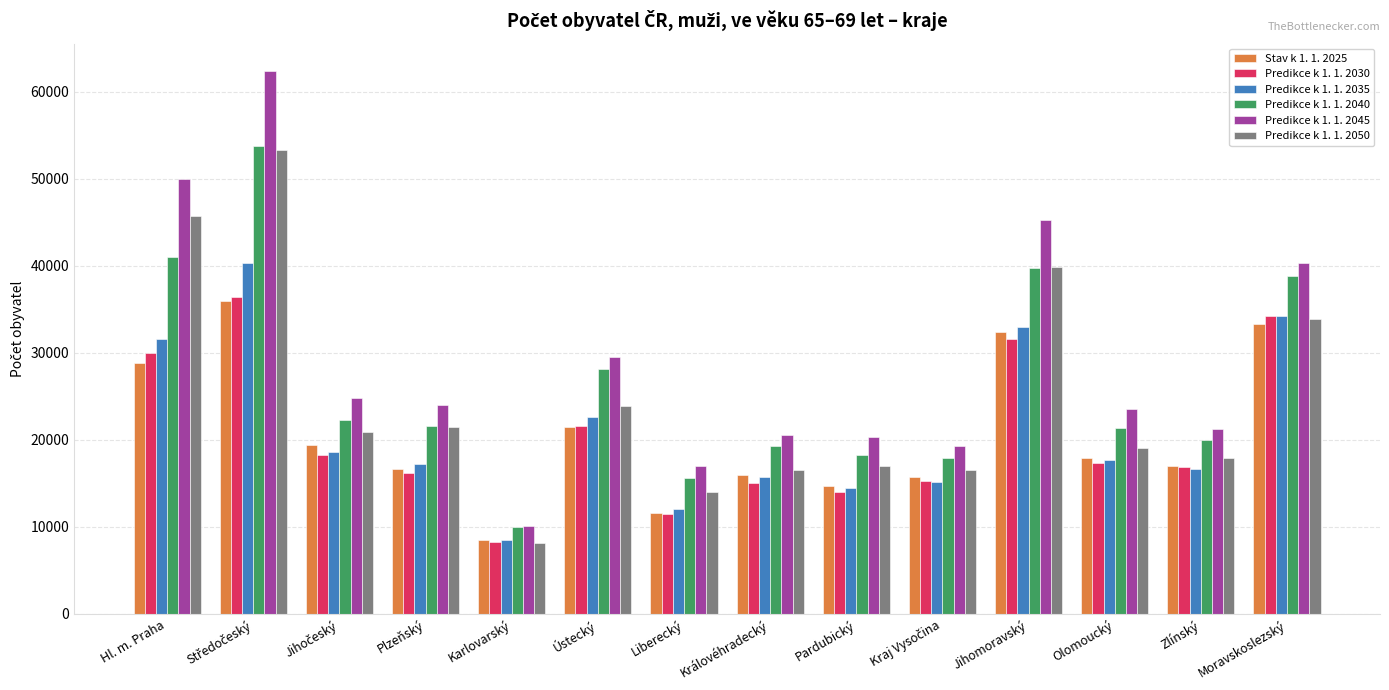

What is the greatest value displayed?

62397.0